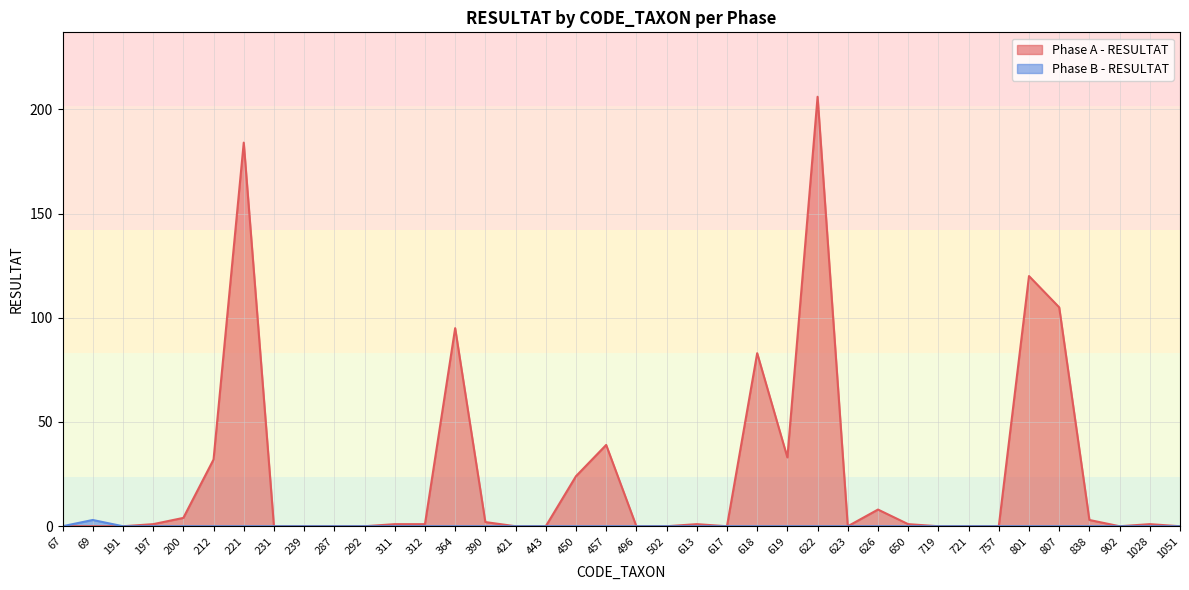

What is the value of the Phase A - RESULTAT point at the 12th from the left?

1